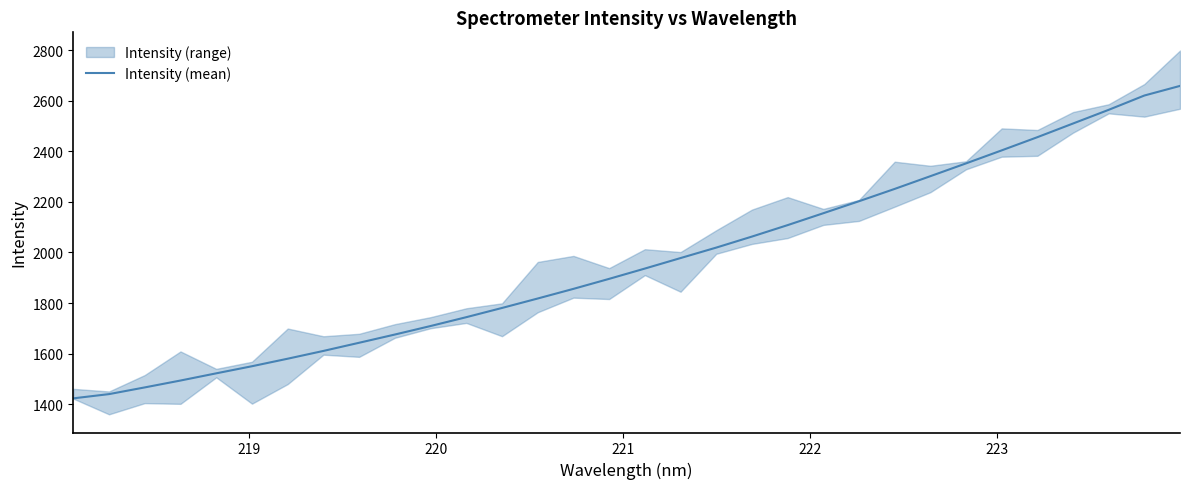

True or false: there are more than 2 points higher than both neighbors.

False